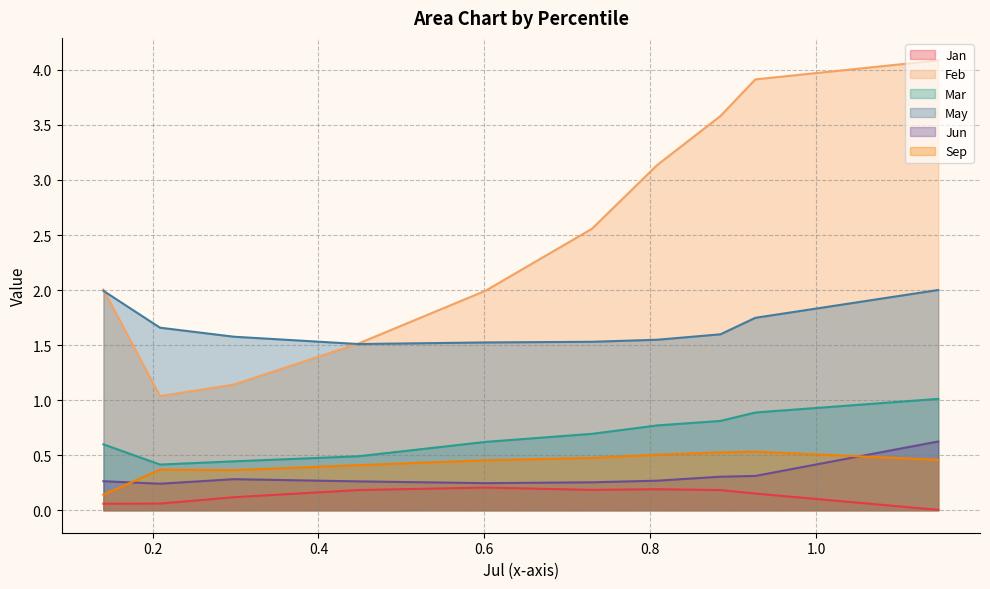

What is the highest value of the May series?

2.0